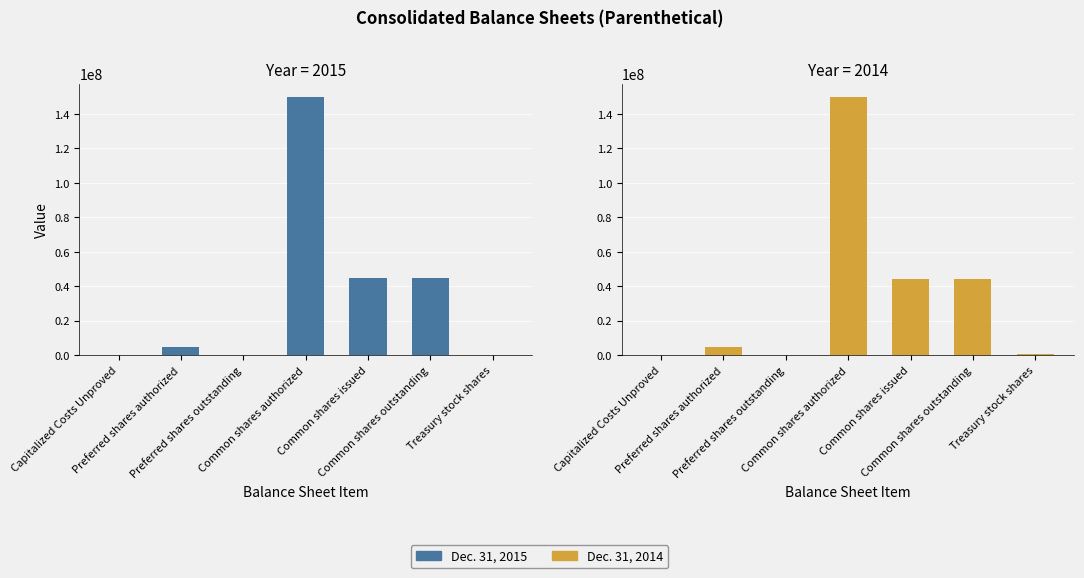

Count the number of categories in the chart.

7